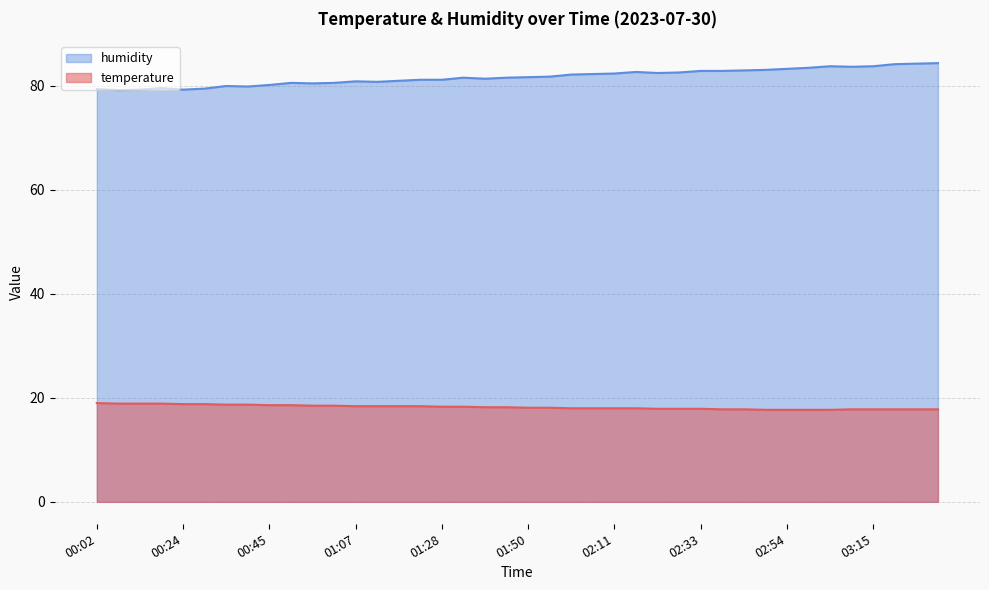

Reading left to right, list all the values displayed in this chart.

temperature: 19.0	18.9	18.9	18.9	18.8	18.8	18.7	18.7	18.6	18.6	18.5	18.5	18.4	18.4	18.4	18.4	18.3	18.3	18.2	18.2	18.1	18.1	18.0	18.0	18.0	18.0	17.9	17.9	17.9	17.8	17.8	17.7	17.7	17.7	17.7	17.8	17.8	17.8	17.8	17.8
humidity: 79.4	79.2	79.3	79.6	79.3	79.5	80.0	79.9	80.2	80.6	80.5	80.6	80.9	80.8	81.0	81.2	81.2	81.6	81.4	81.6	81.7	81.8	82.2	82.3	82.4	82.7	82.5	82.6	82.9	82.9	83.0	83.1	83.3	83.5	83.8	83.7	83.8	84.2	84.3	84.4